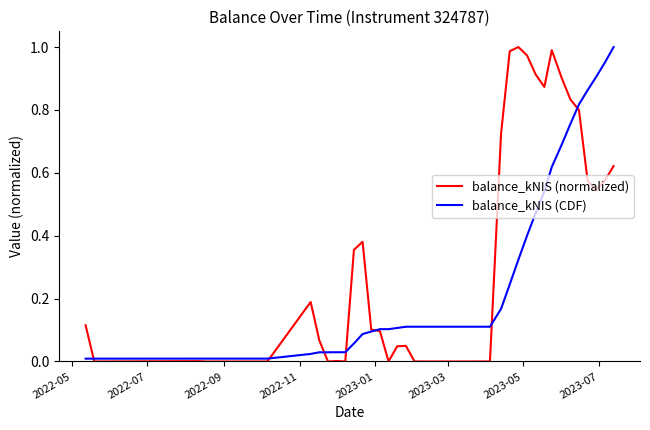

List the series in order of their overall mean, lowest first.

balance_kNIS (CDF), balance_kNIS (normalized)